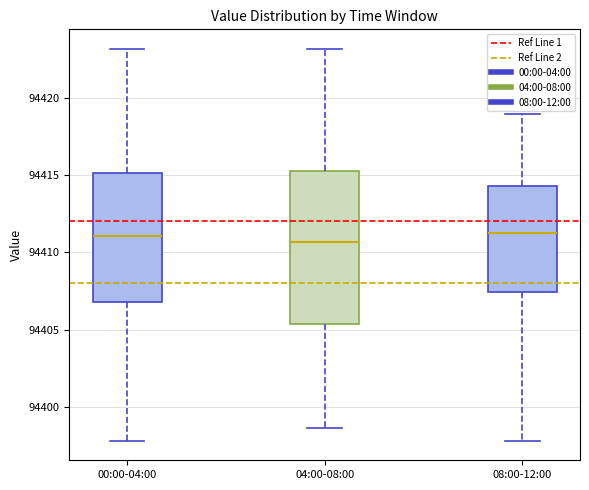

Where does the upper whisker of the box for 08:00-12:00 end on the y-axis? The values are not printed on the chart, so give them approximately, as read against the axis.

94419.0